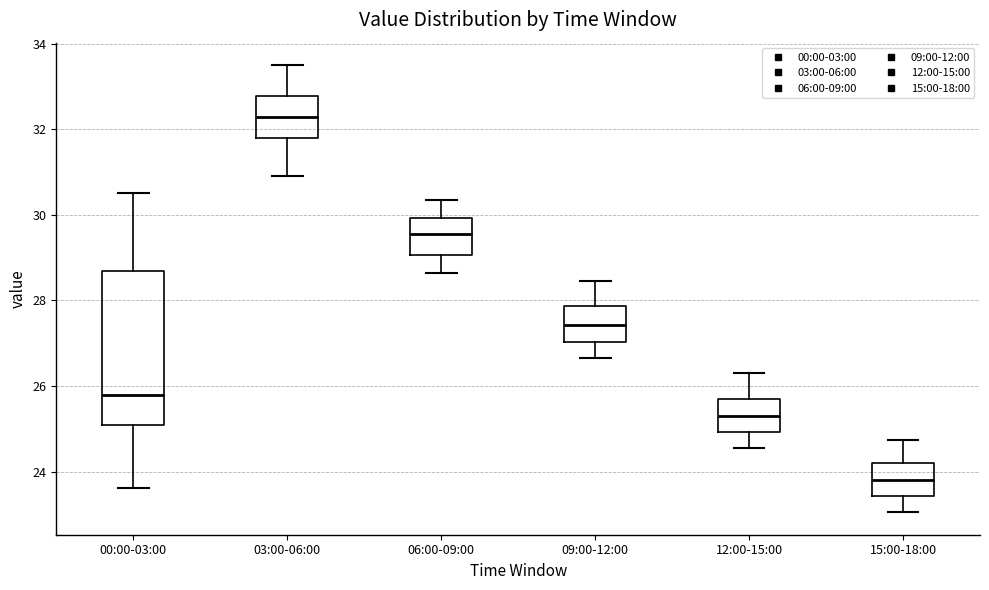

Where is the lower edge of the box for 12:00-15:00 on the y-axis? The values are not printed on the chart, so give them approximately, as read against the axis.

25.0